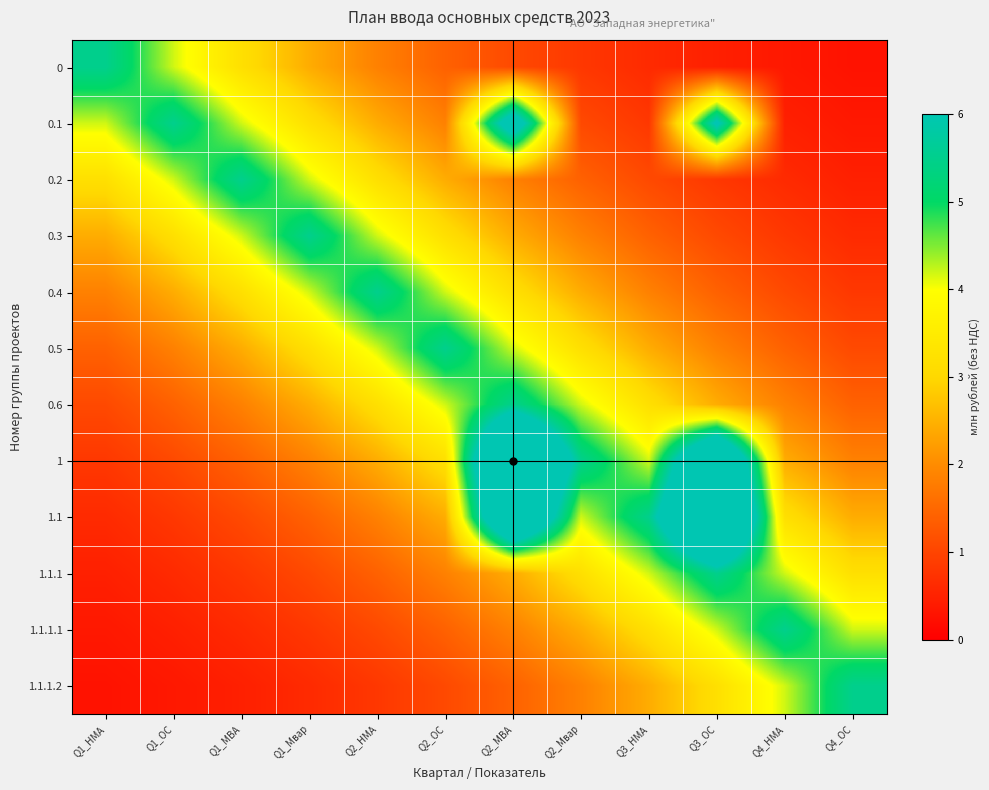

At which category is the sum across all series the highest?

Q2_МВА